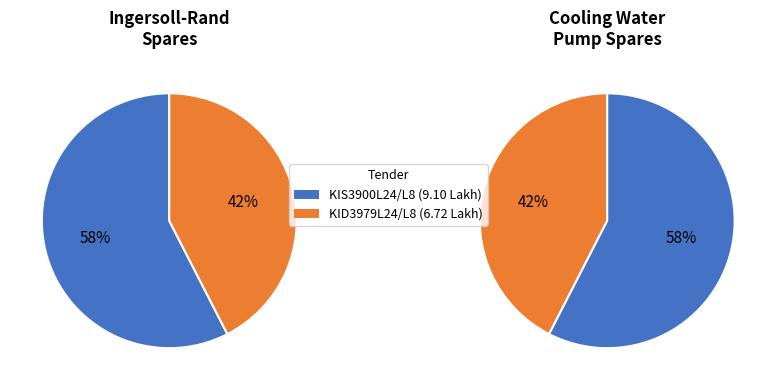

To the nearest percent, what portion does KID3979L24/L8
17.07.2023 represent?

42%